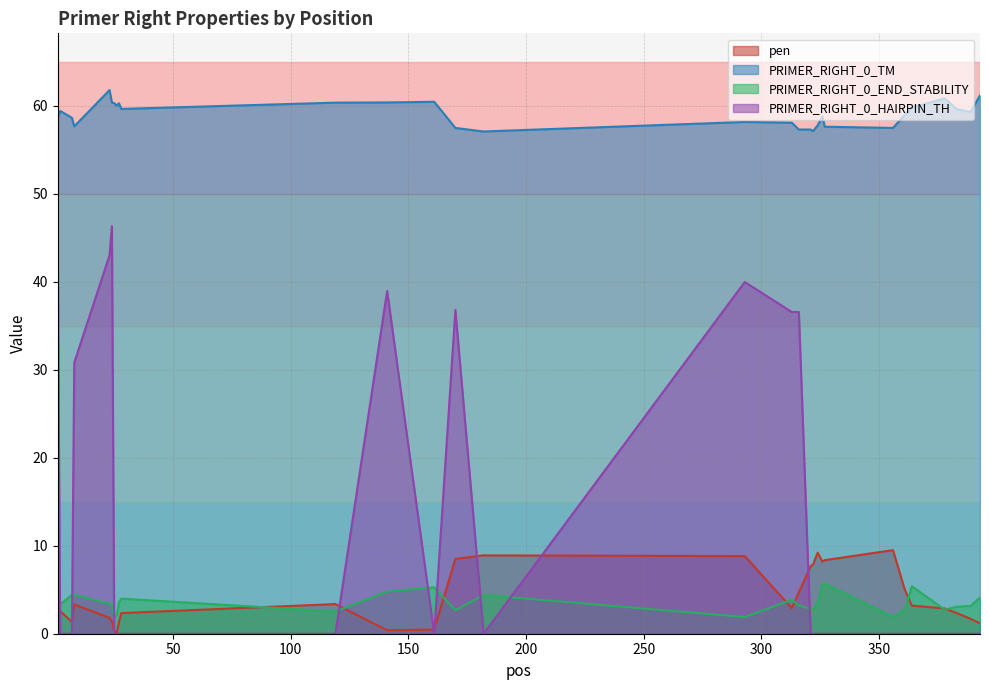

Between which two adjacent categories do PRIMER_RIGHT_0_END_STABILITY and pen first intersect?

28 and 119